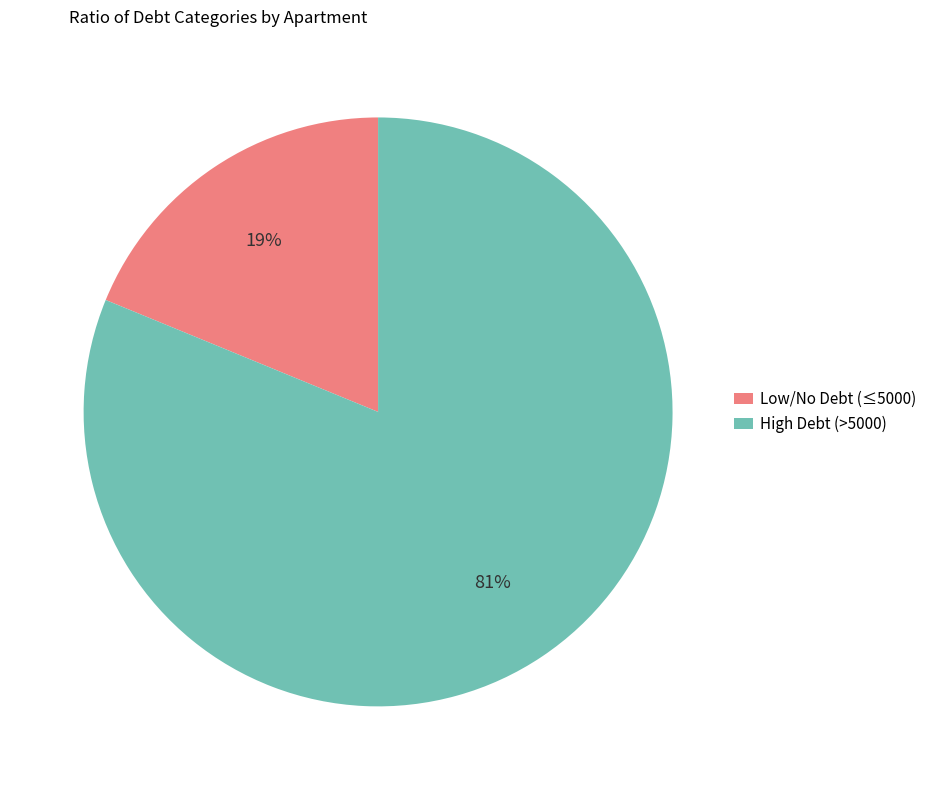

How many segments does this pie chart have?

2